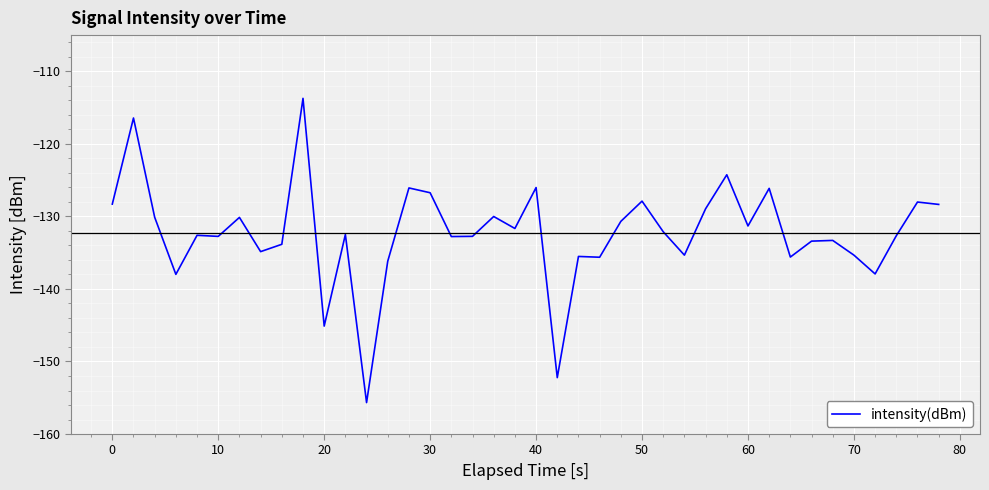

What is the minimum value shown in the chart?

-155.7